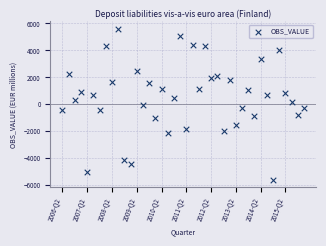

What is the range of Y values (max minus min)?

11174.3